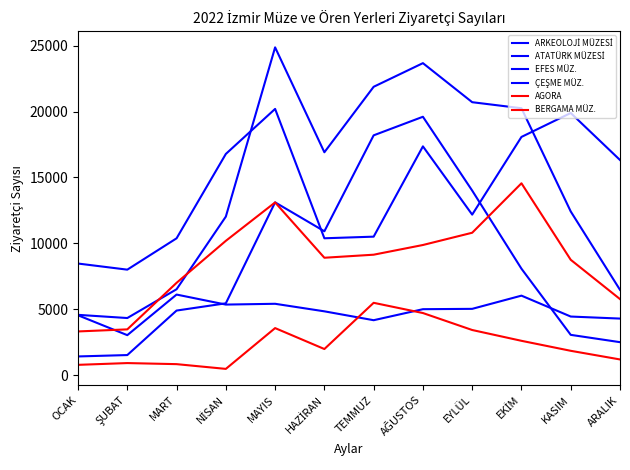

Which series has the largest total across all categories?

EFES MÜZ.